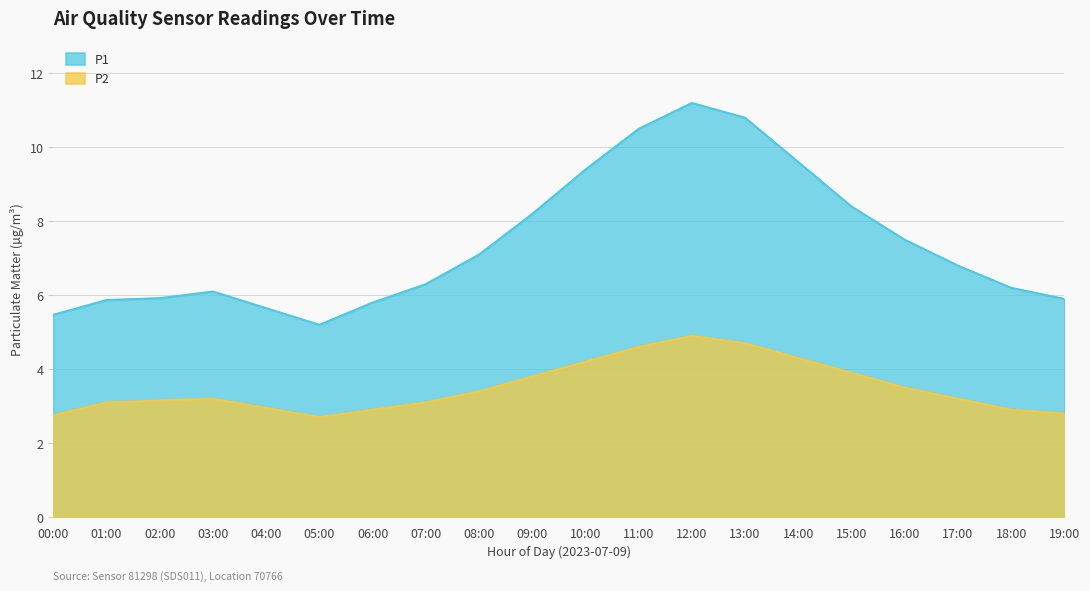

At 03:00, list the series in order from largest to smallest.

P1, P2